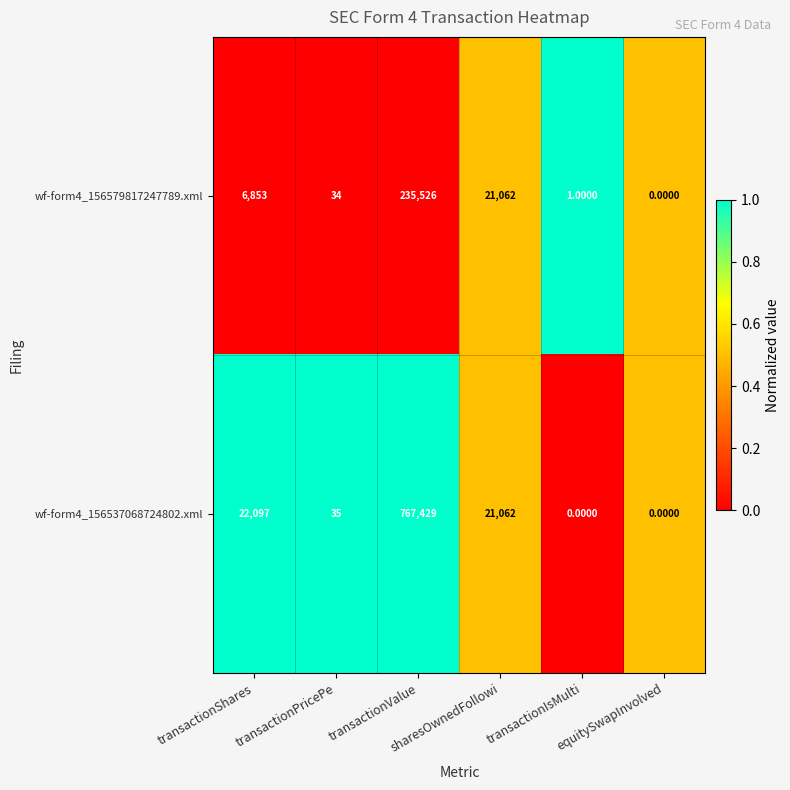

Which series has the largest total across all categories?

wf-form4_156537068724802.xml